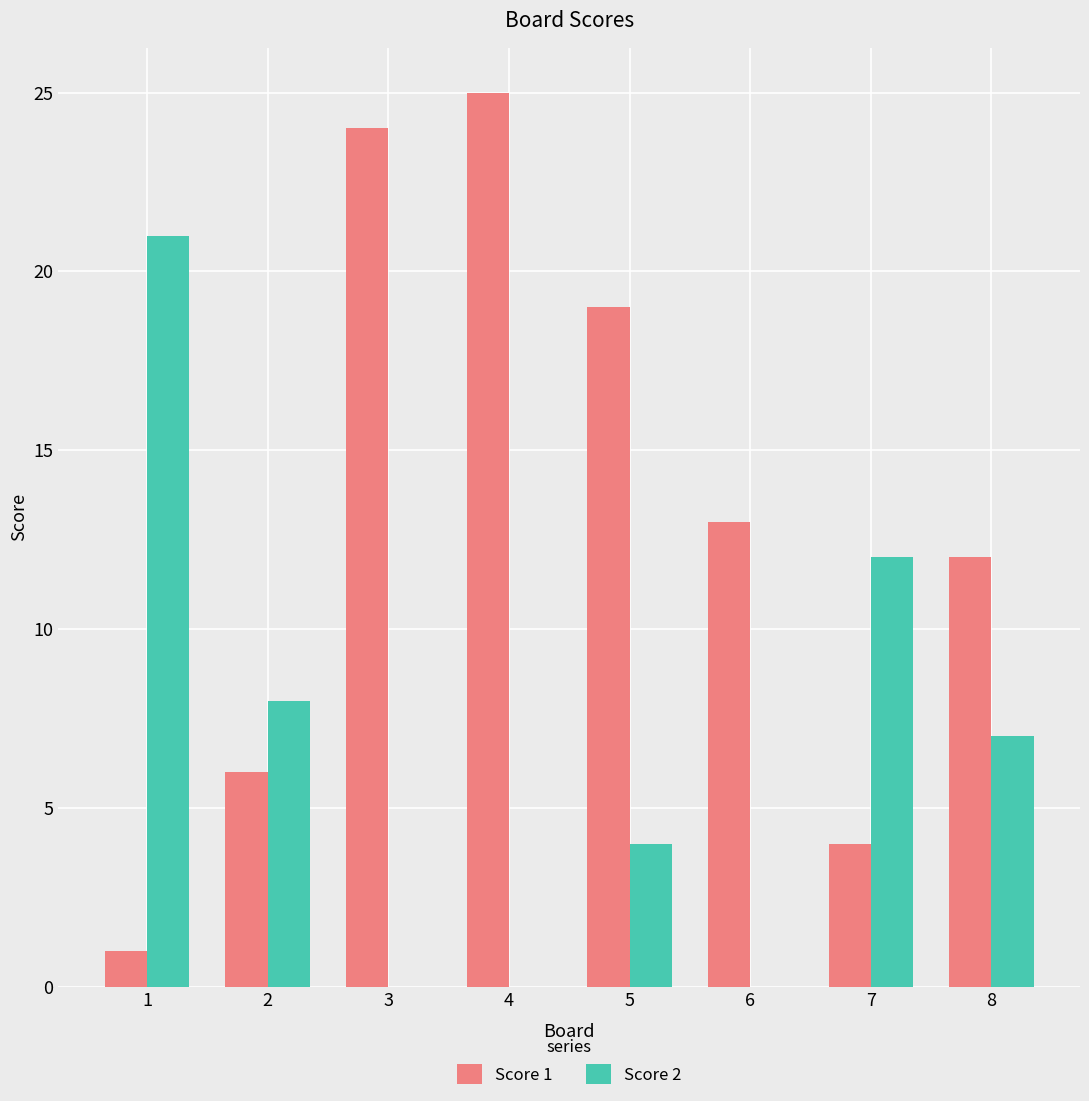

Between 4 and 7, which series saw the biggest shift?

Score 1